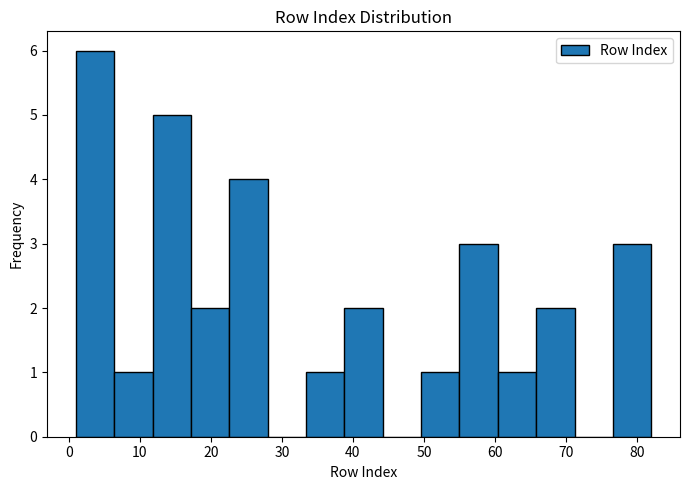

What is the height of the bar covering 38.8 to 44.2 on the x-axis? Neither the bar edges nor the heights are printed on the chart, so give them approximately, as read against the axes.

2